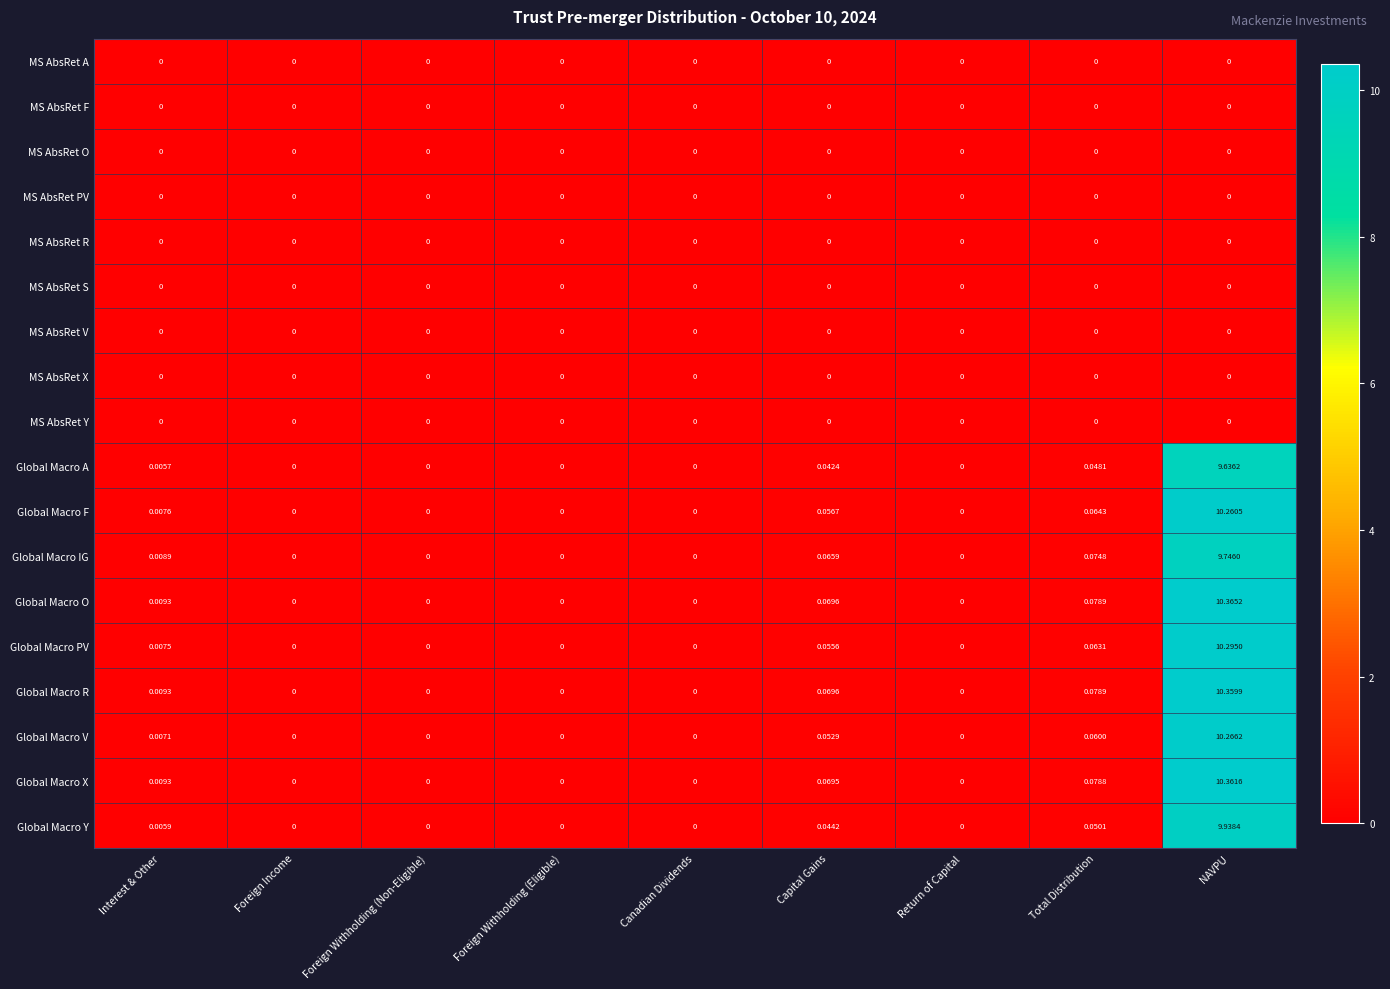

Which series has the widest spread of values?

Global Macro O